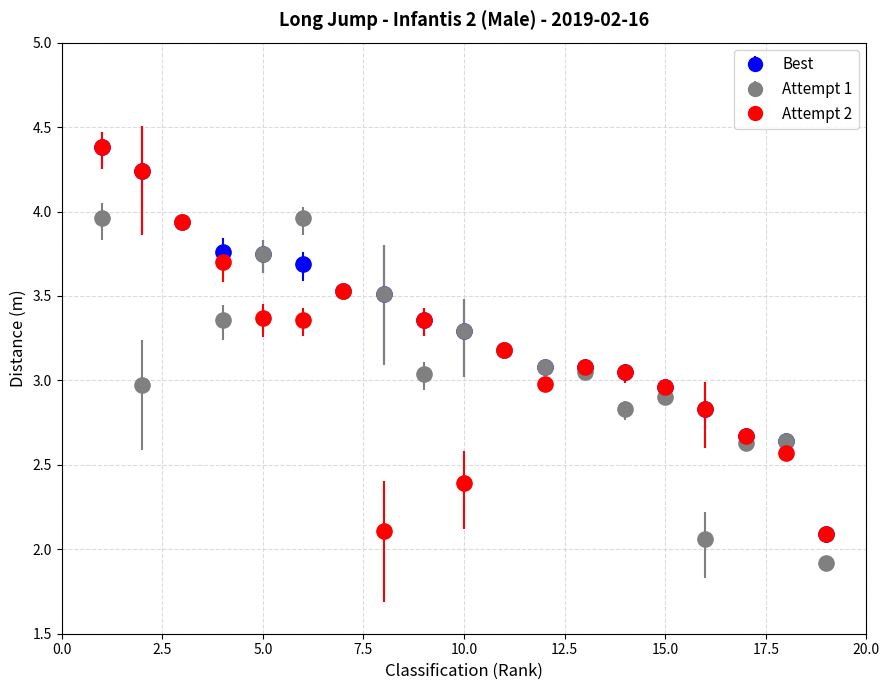

What is the highest value of the Best series?

4.4